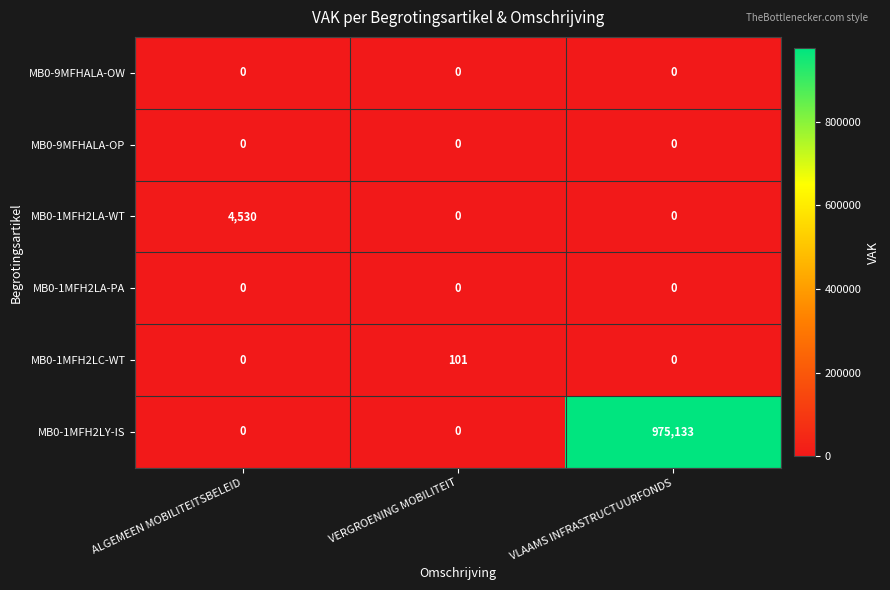

What is the total value across all series at VLAAMS INFRASTRUCTUURFONDS?

975133